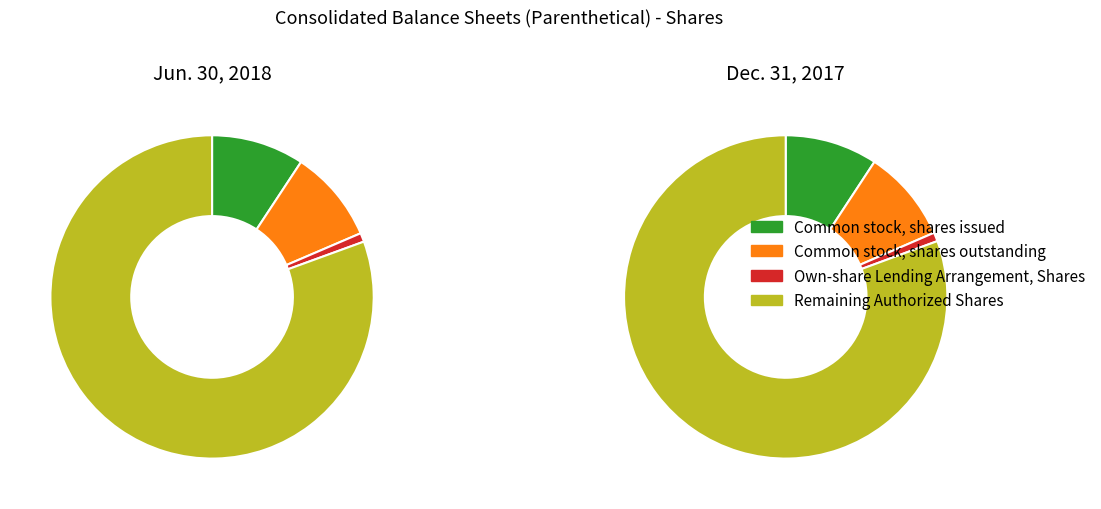

How many segments does this pie chart have?

4